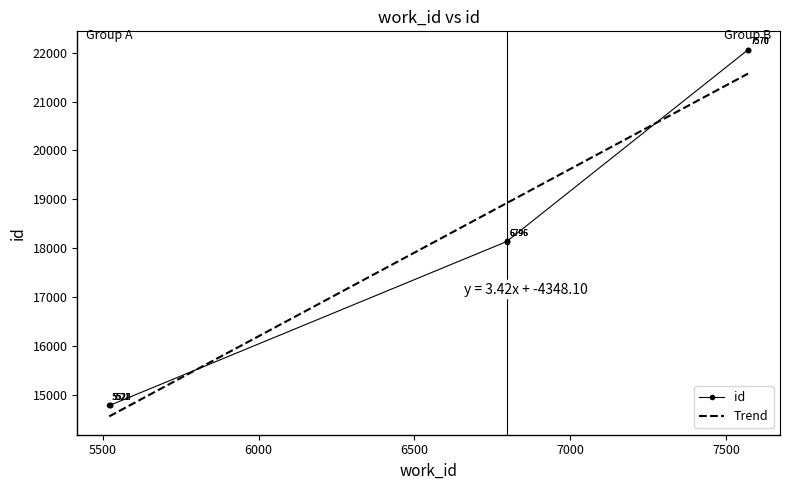

True or false: the data shows 18137 at 6796.

True